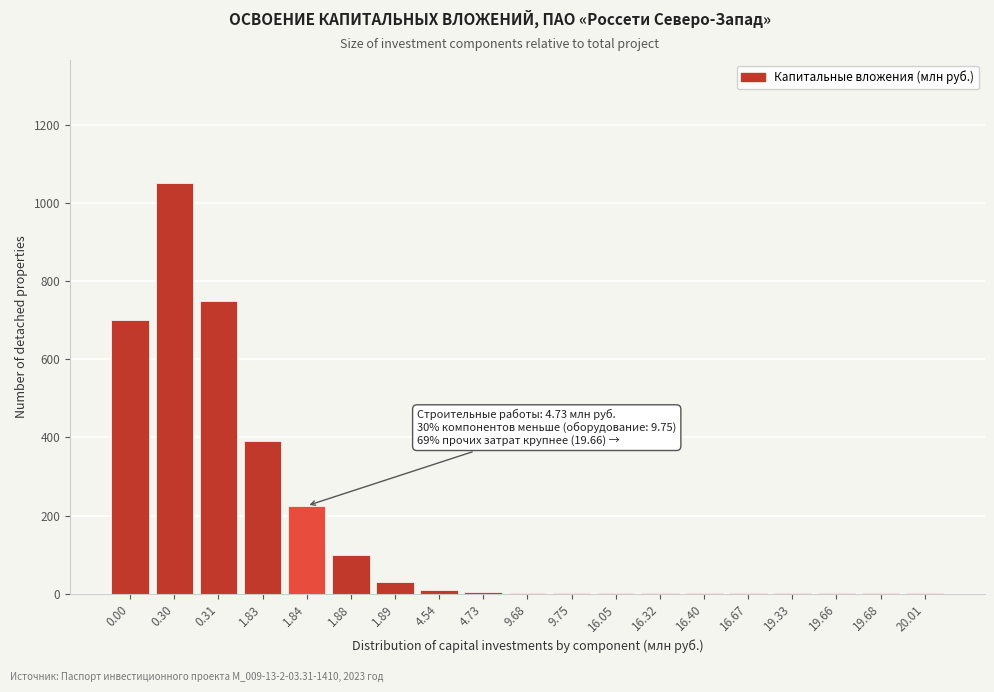

Approximately how many times larger is the value at 0.00 compared to 0.31?

0.9